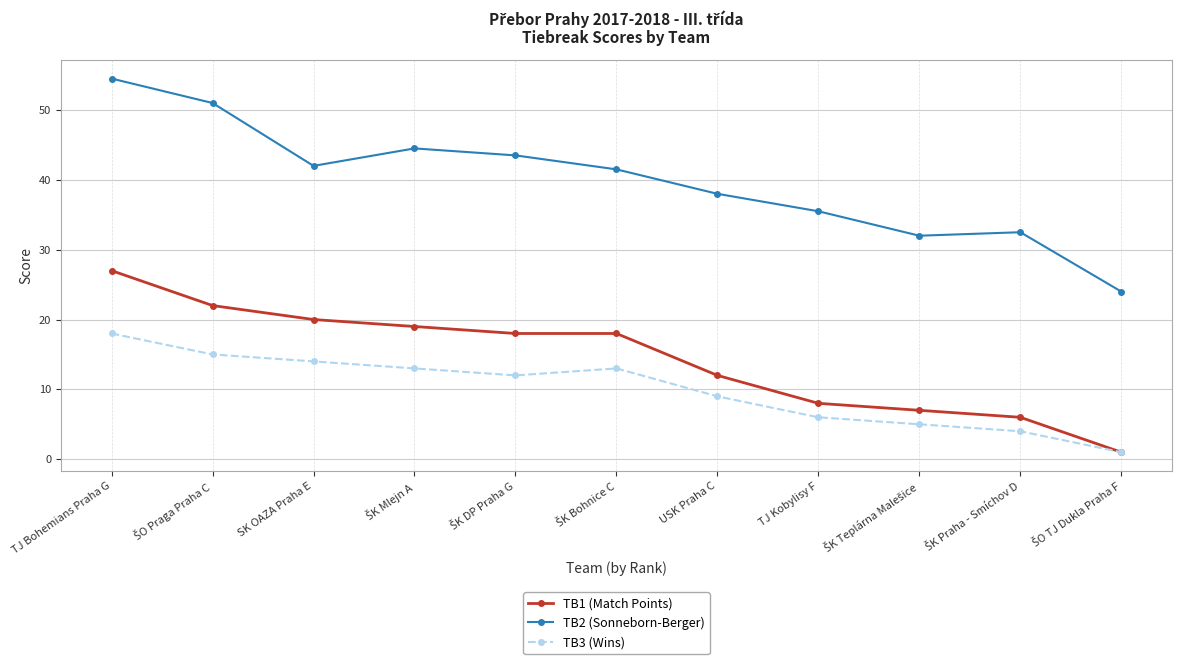

True or false: TB3 (Wins) and TB2 (Sonneborn-Berger) intersect in this chart.

False